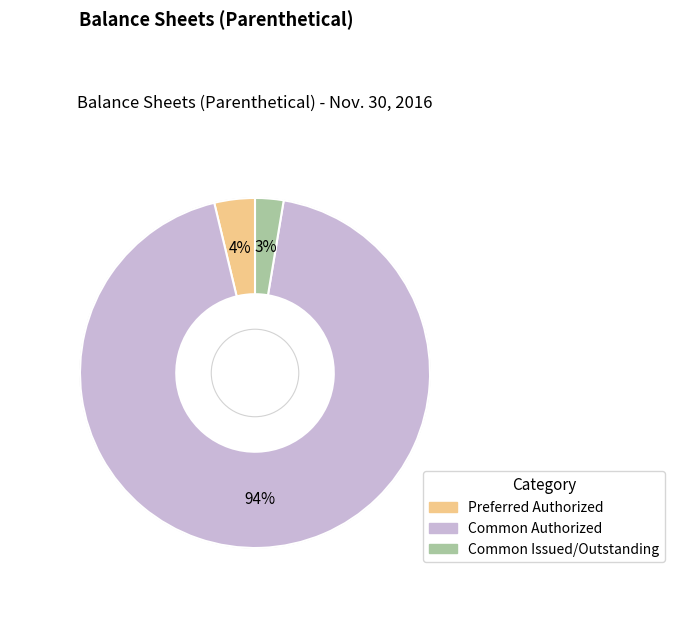

Which slice is the smallest?

Common Issued/Outstanding